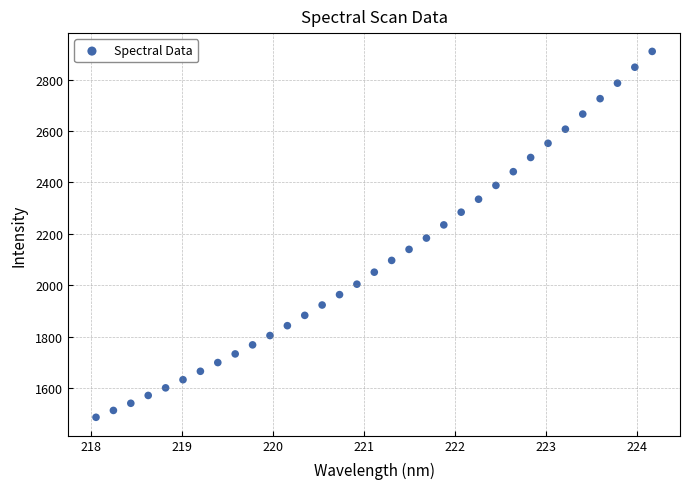

What is the range of X values (max minus min)?

6.1